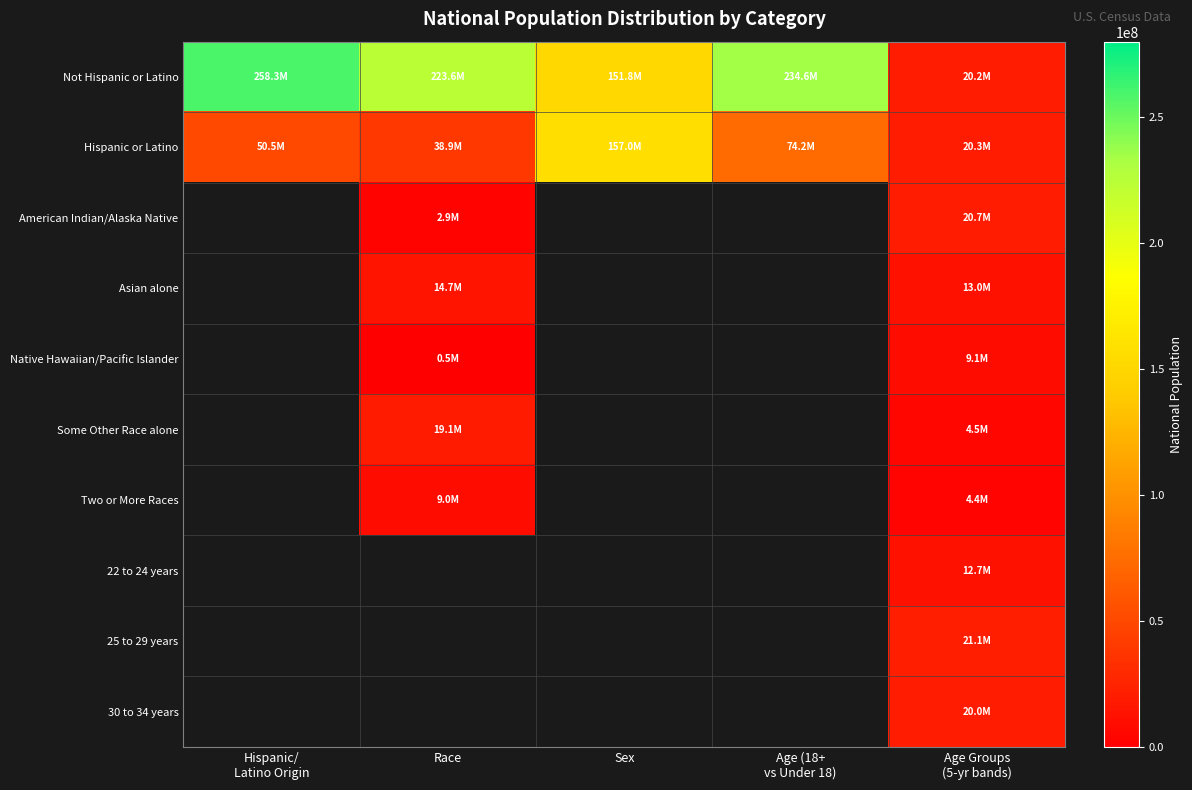

Is it true that Hispanic or Latino equals 50477594.0 at Hispanic/ Latino Origin?

True